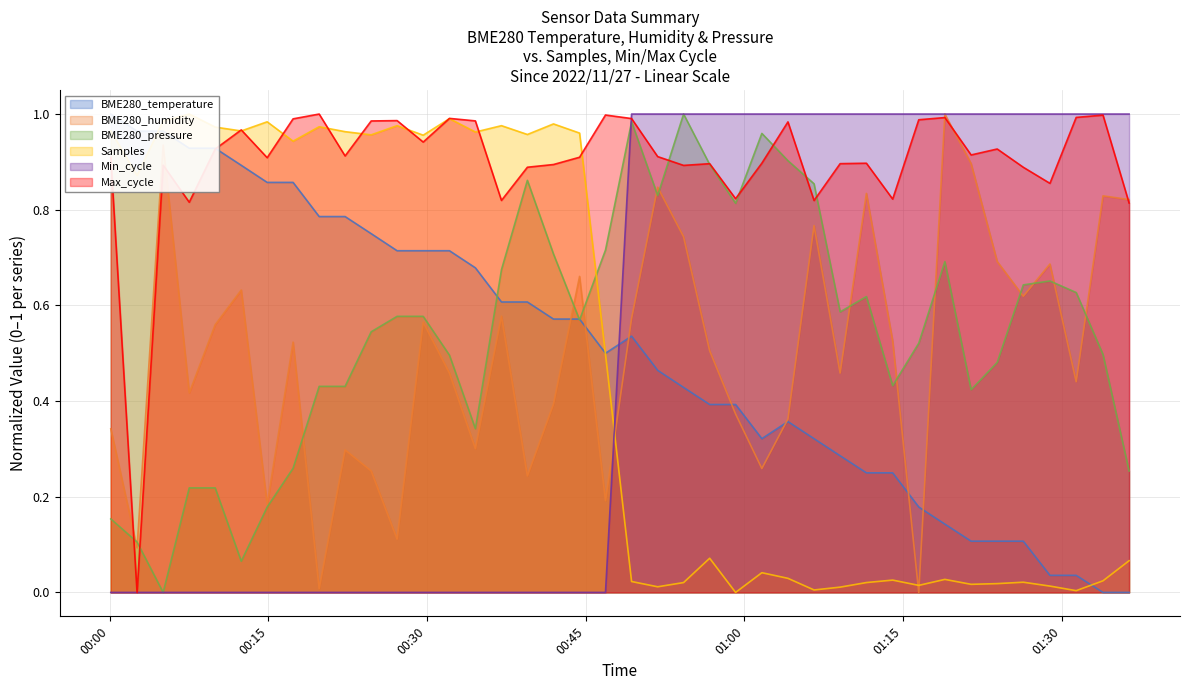

Where is the first local minimum for BME280_humidity?

2022/11/27 00:02:35